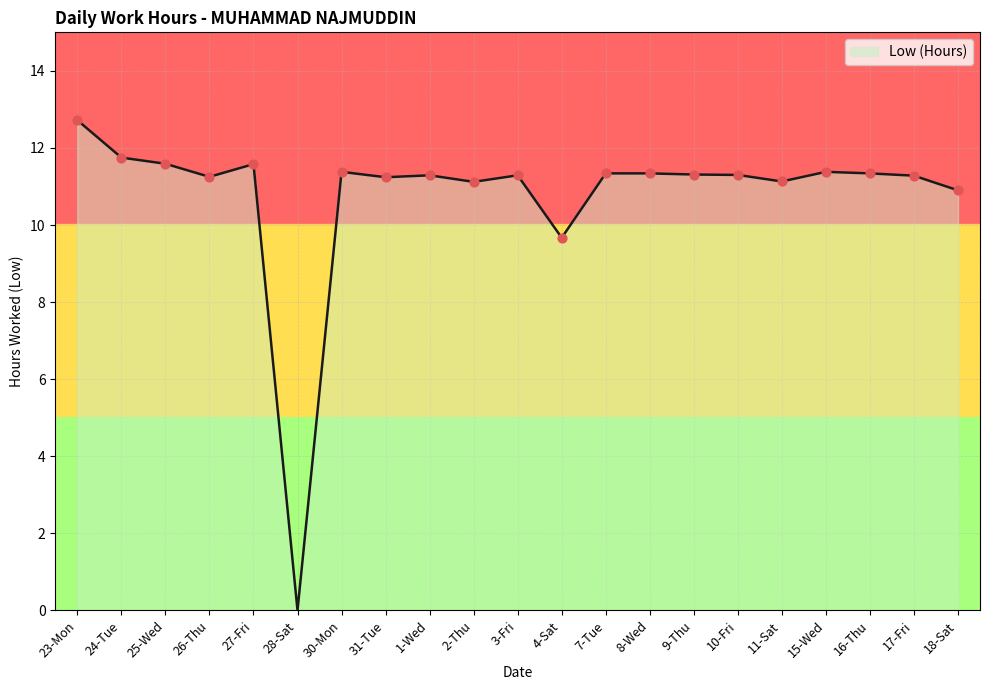

Between 23-Mon and 17-Fri, which is larger?

23-Mon